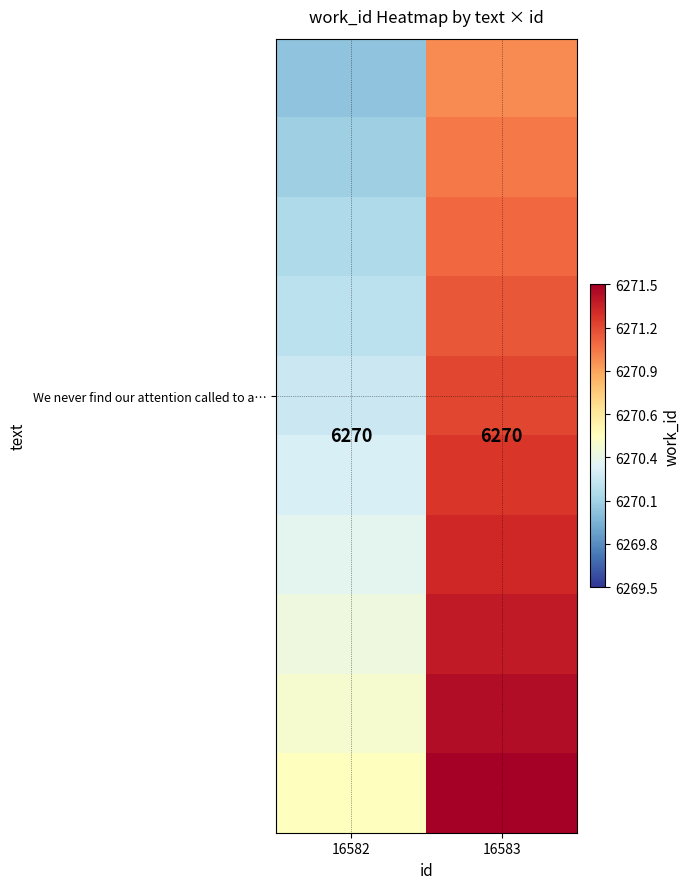

At which category is the sum across all series the highest?

16583